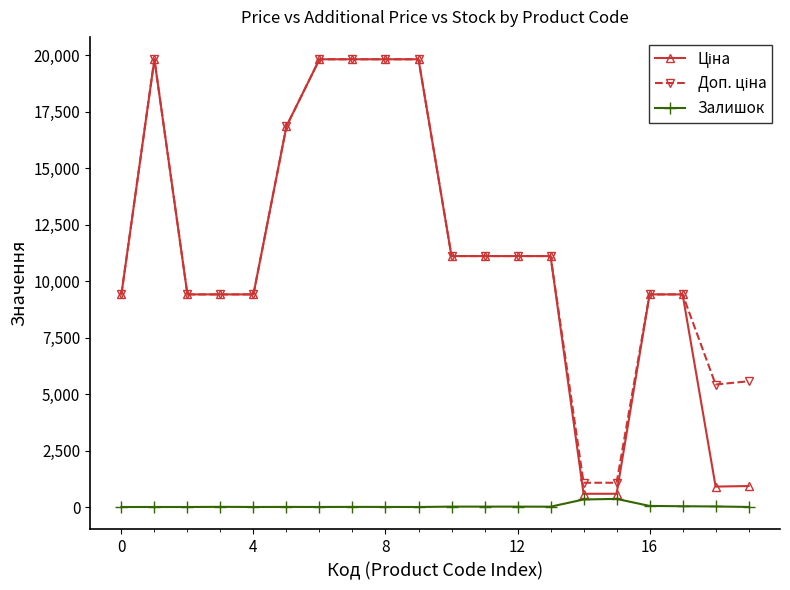

At how many categories does at least one series exceed 2579?

18